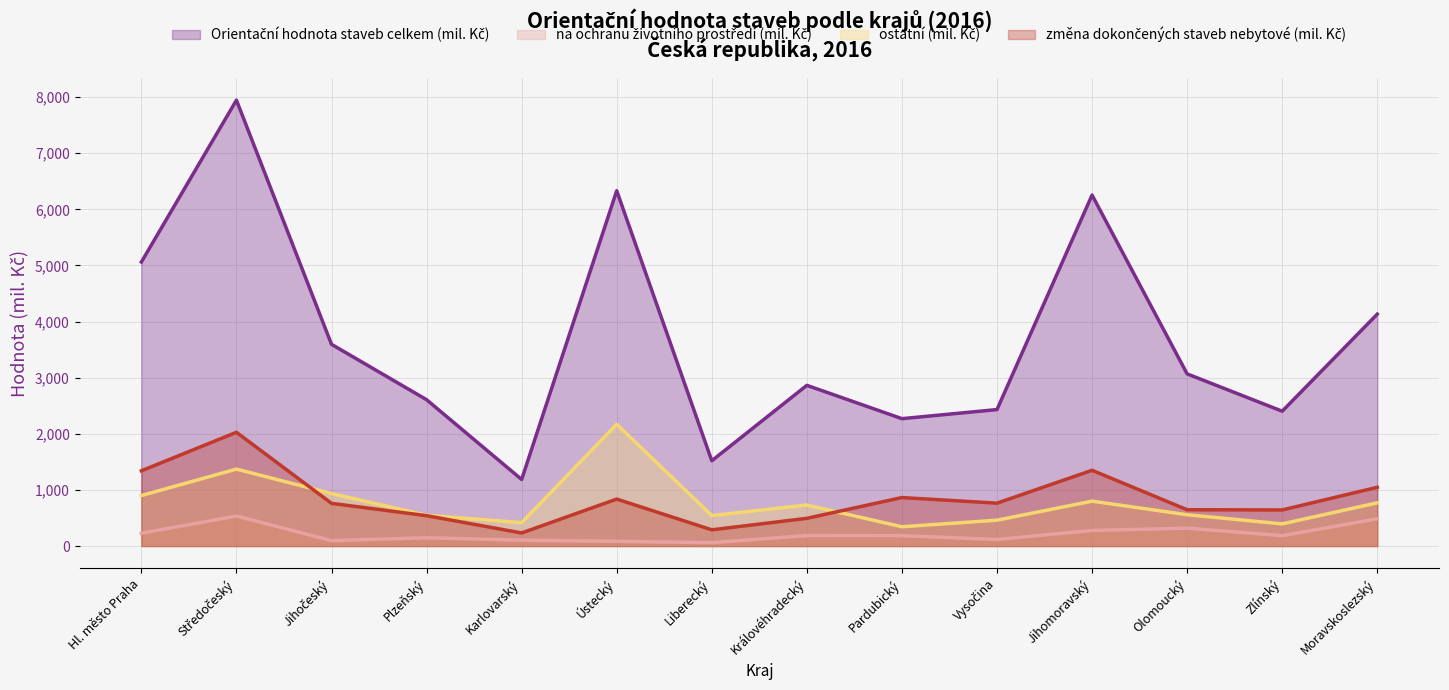

What is the total value across all series at Královéhradecký?

4276